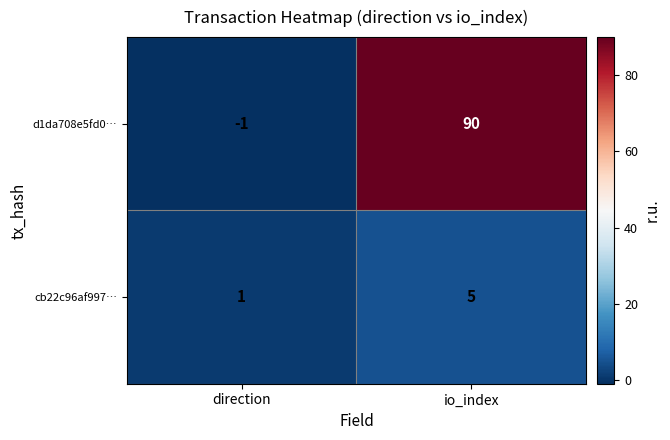

Reading left to right, transcribe all the data shown in this chart.

d1da708e5fd0…: -1	90
cb22c96af997…: 1	5